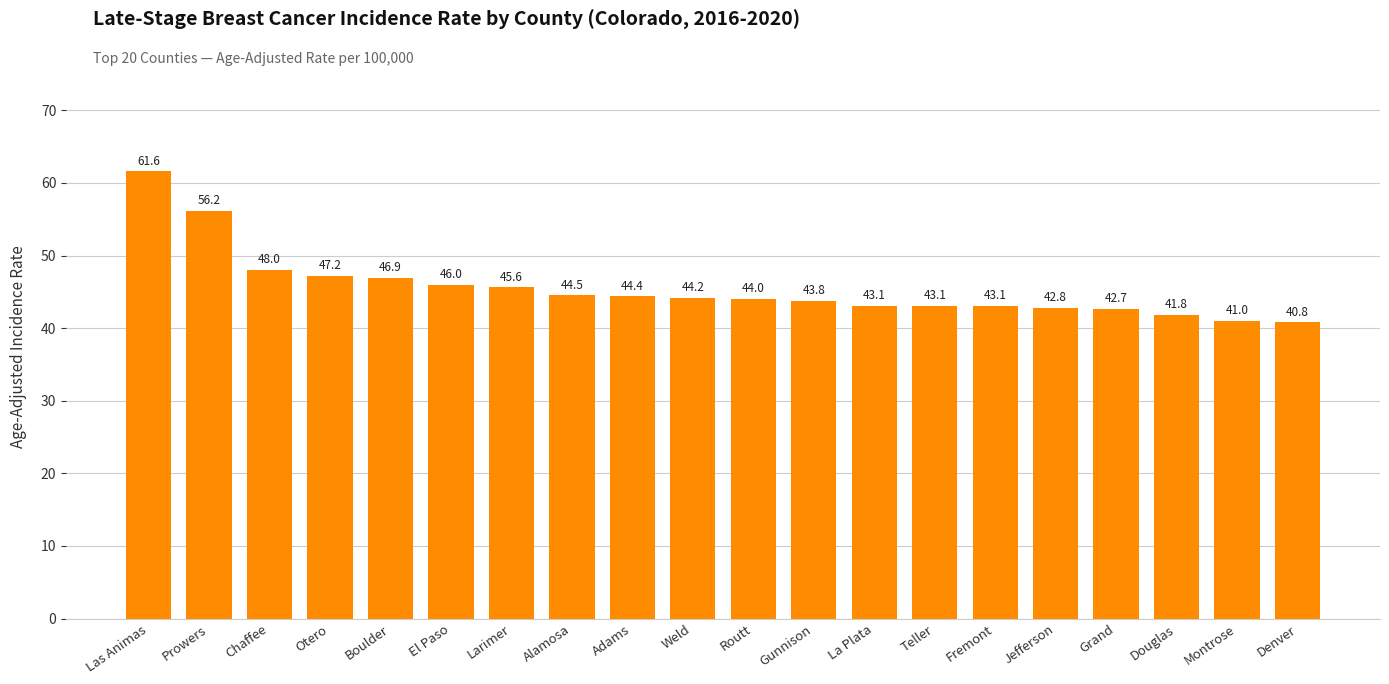

What value does the data have at Denver?

40.8